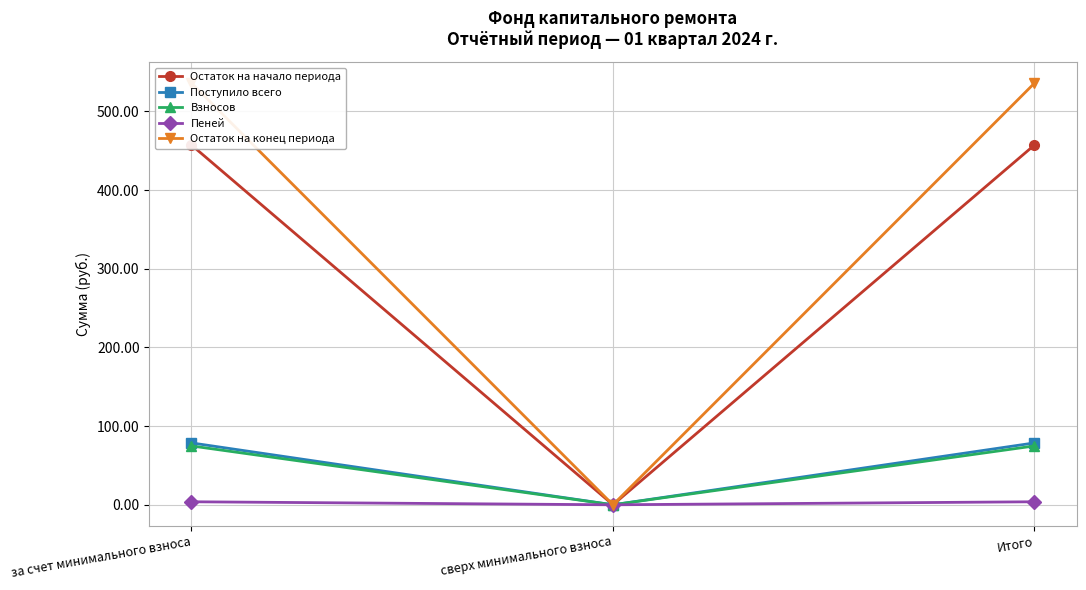

How many lines are shown in the chart?

5